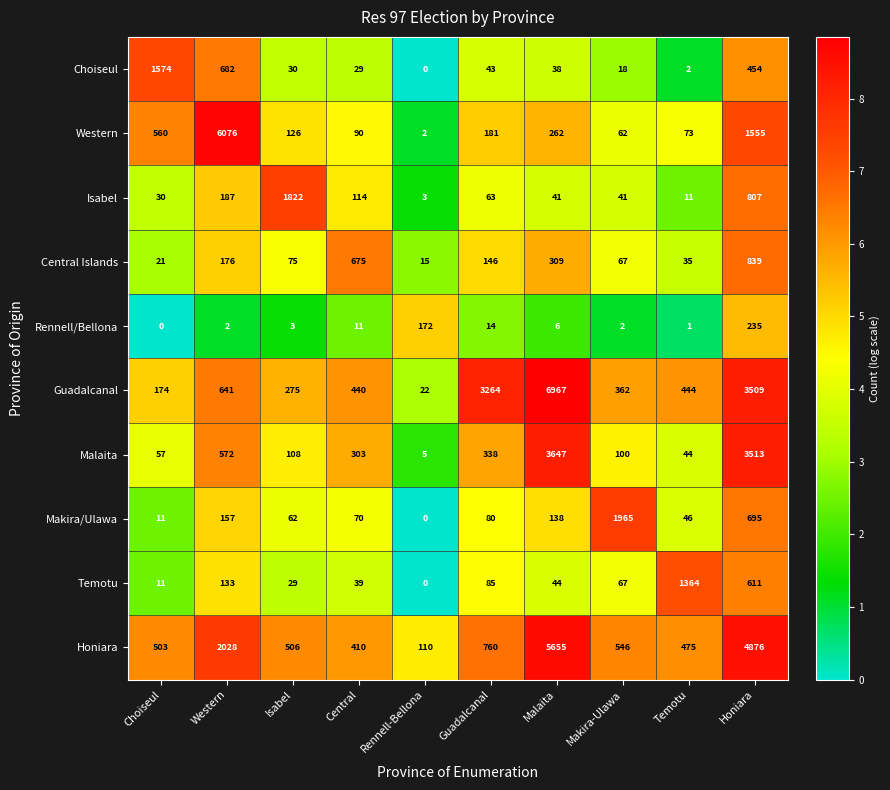

Is it true that Rennell/Bellona equals 16 at Central?

False